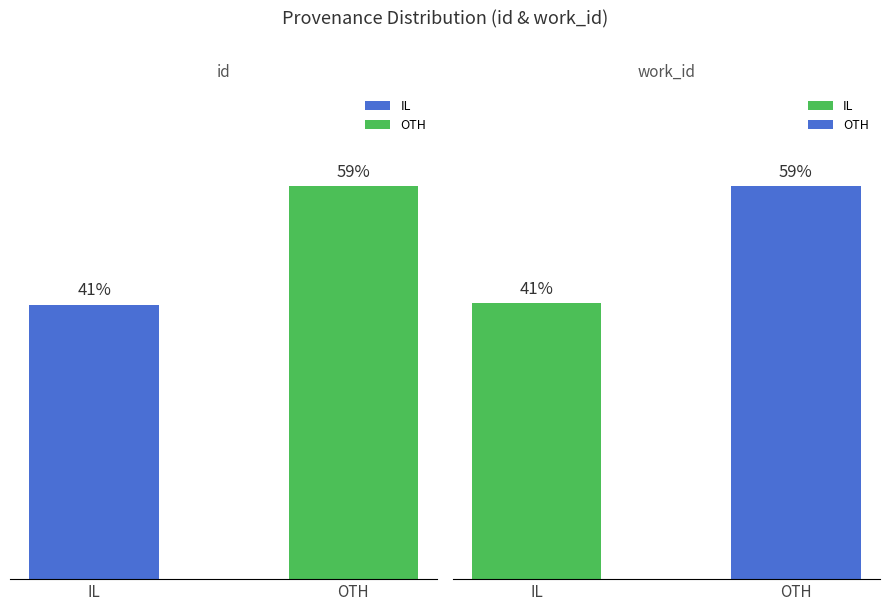

The work_id series shows 41.3 at IL. True or false?

True